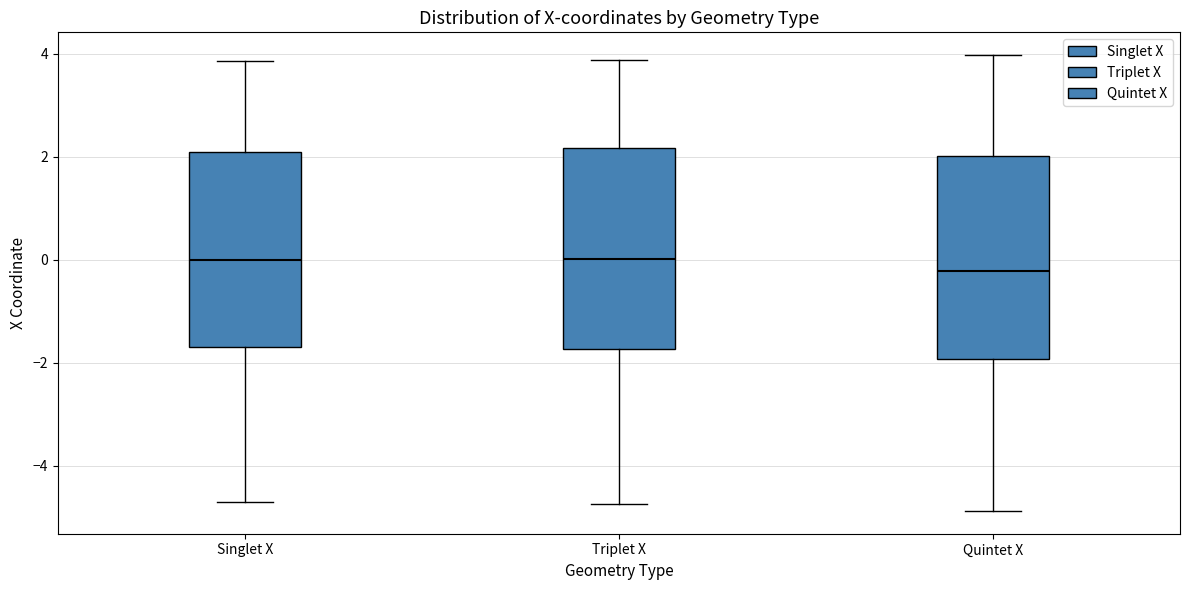

Reading left to right, transcribe this box plot: for each box, give where its median line is, the range the box spans, and where its two whiskers end, as read against the y-axis. The values are not printed on the chart, so give them approximately, as read against the axis.

Singlet X: median 0.0, box -1.8 to 2.0, whiskers -4.8 to 3.8
Triplet X: median 0.0, box -1.8 to 2.2, whiskers -4.8 to 3.8
Quintet X: median -0.2, box -2.0 to 2.0, whiskers -4.8 to 4.0